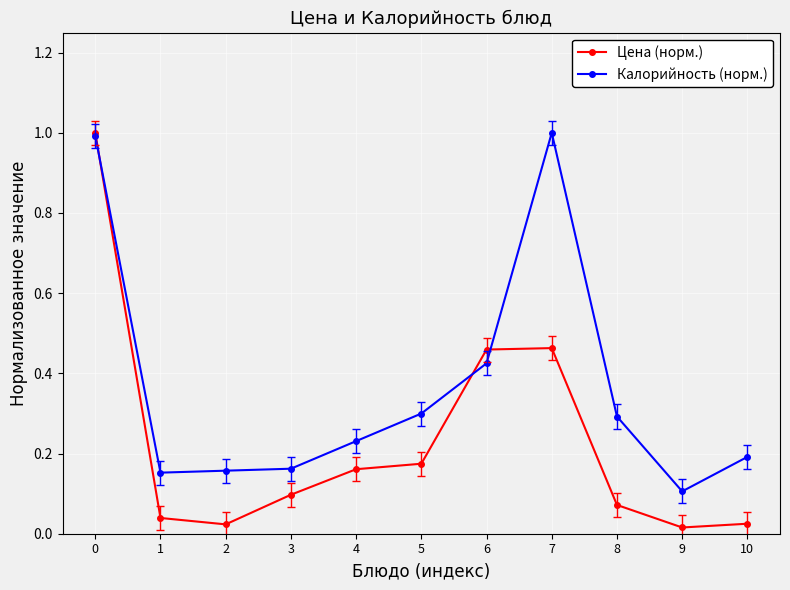

What is the highest value of the Калорийность (норм.) series?

1.0